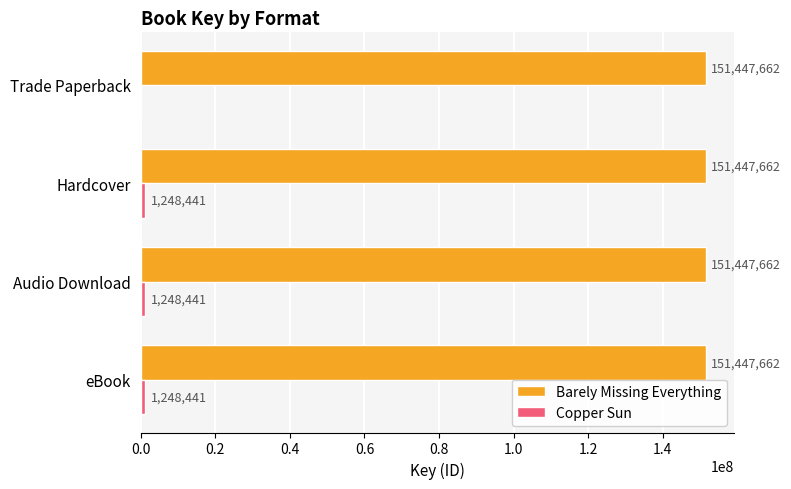

What is the maximum value shown in the chart?

151447662